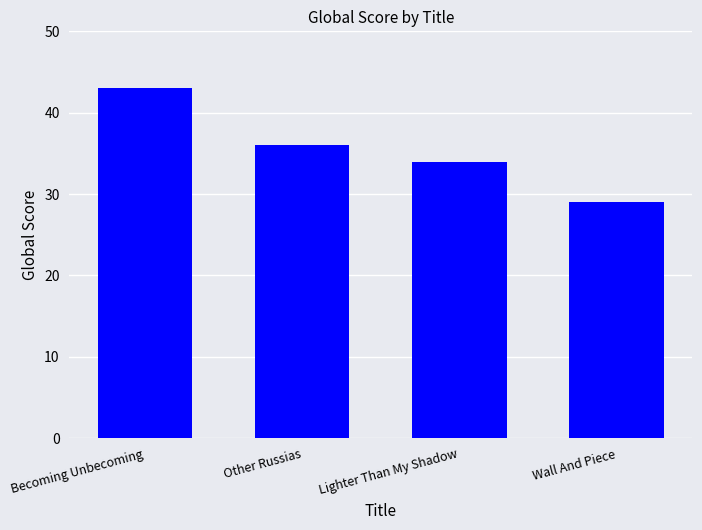

Is it true that the value at Wall And Piece is 29?

True